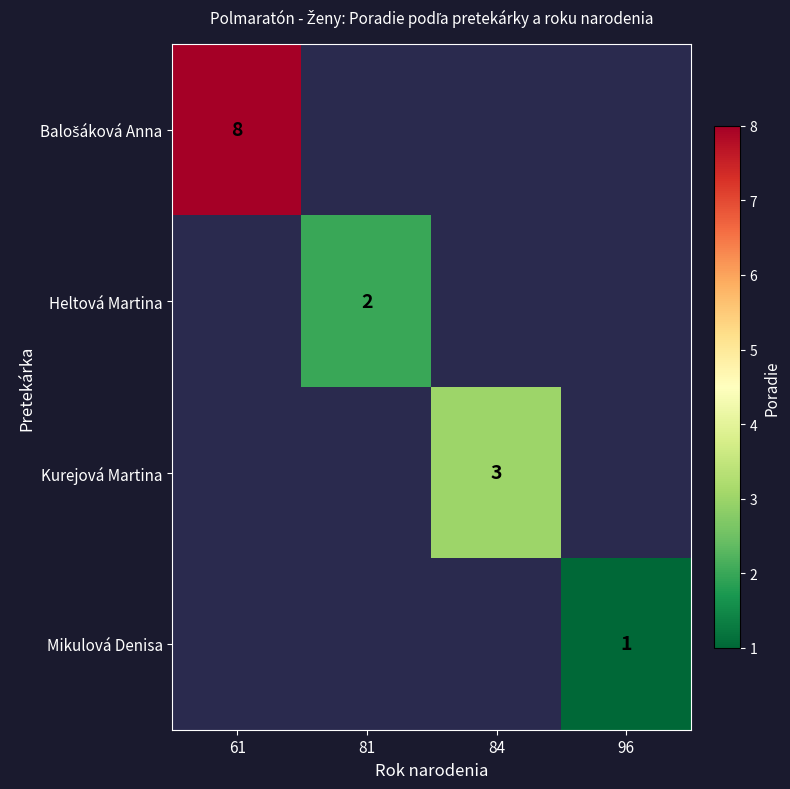

Is the value of Mikulová Denisa at 96 greater than the value of Heltová Martina at 81?

No